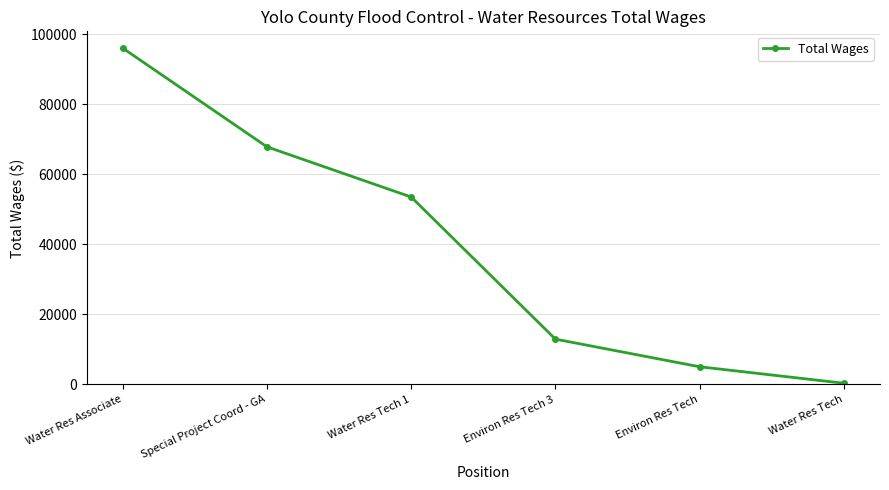

What is the ratio of the value at Environ Res Tech 3 to the value at Water Res Tech 1?

0.2